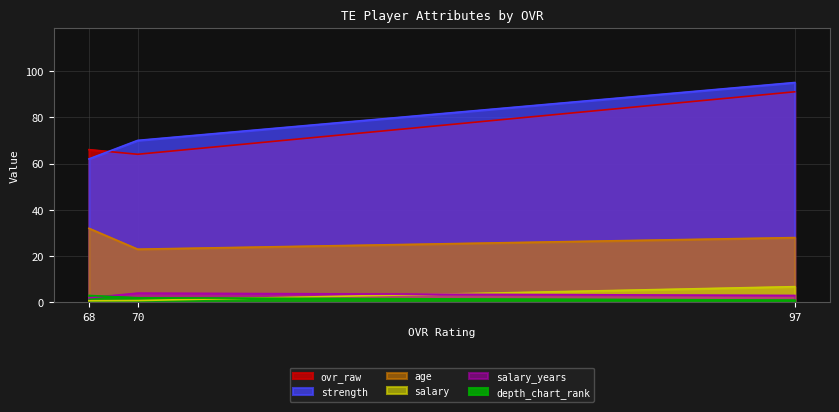

At how many categories does at least one series exceed 47?

3